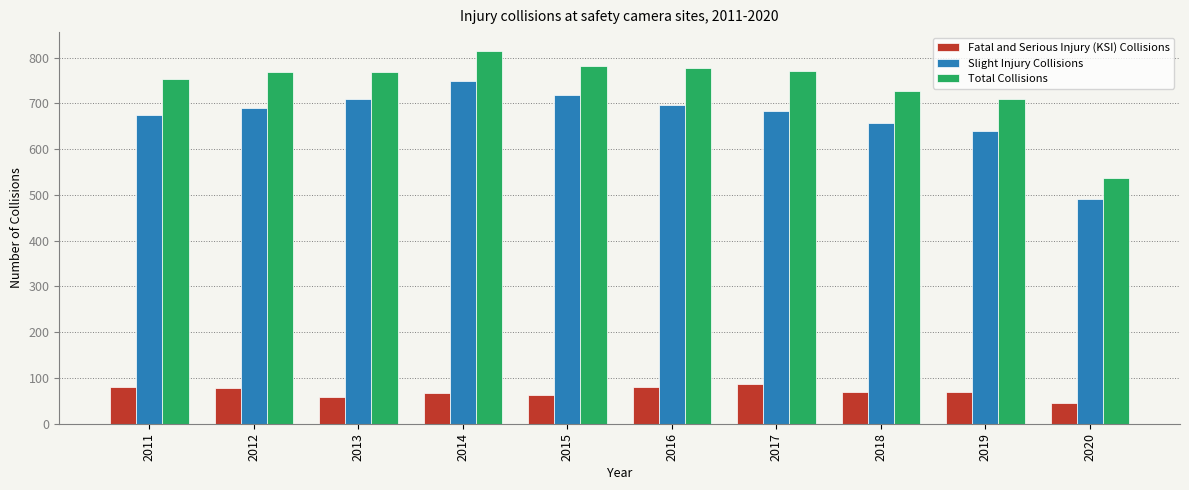

Is the value of Fatal and Serious Injury (KSI) Collisions at 2012 greater than the value of Total Collisions at 2011?

No